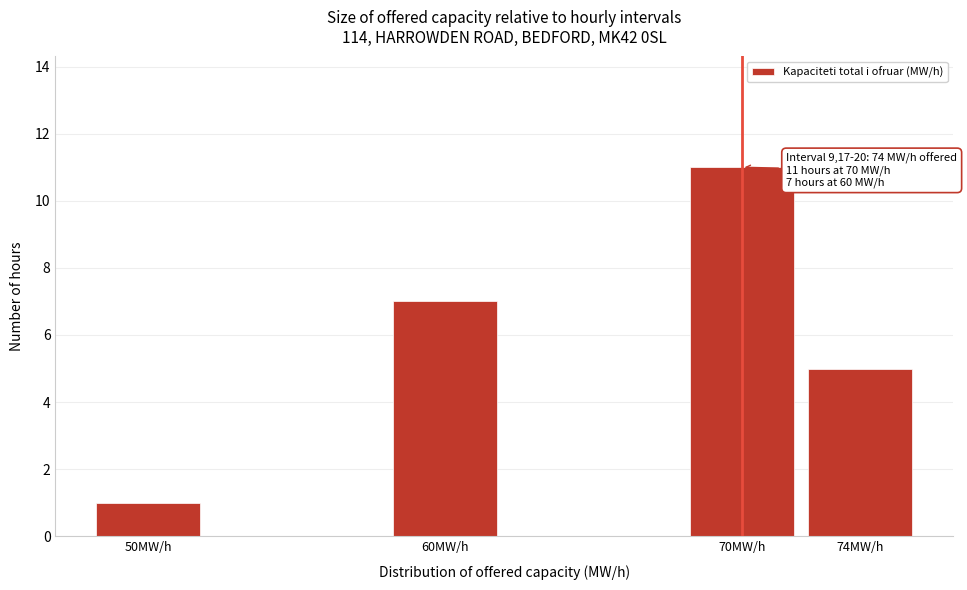

Reading left to right, list all the values displayed in this chart.

50MW/h=1	60MW/h=7	70MW/h=11	74MW/h=5